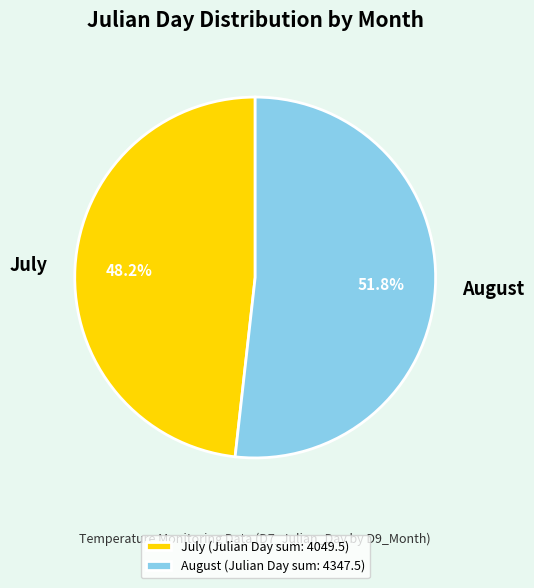

Is there a majority slice in this chart?

Yes